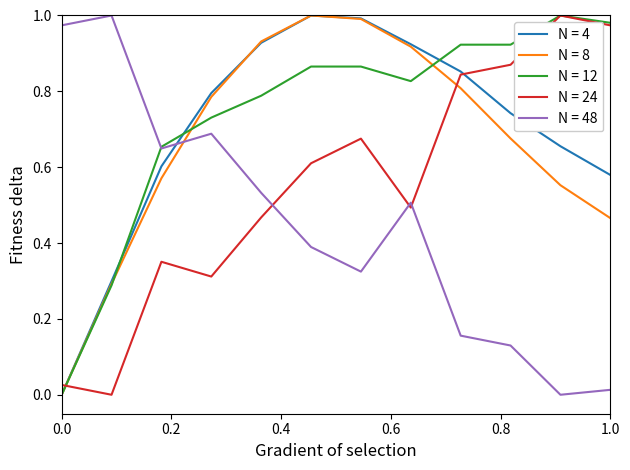

Which category has the highest value in the N = 4 series?

6